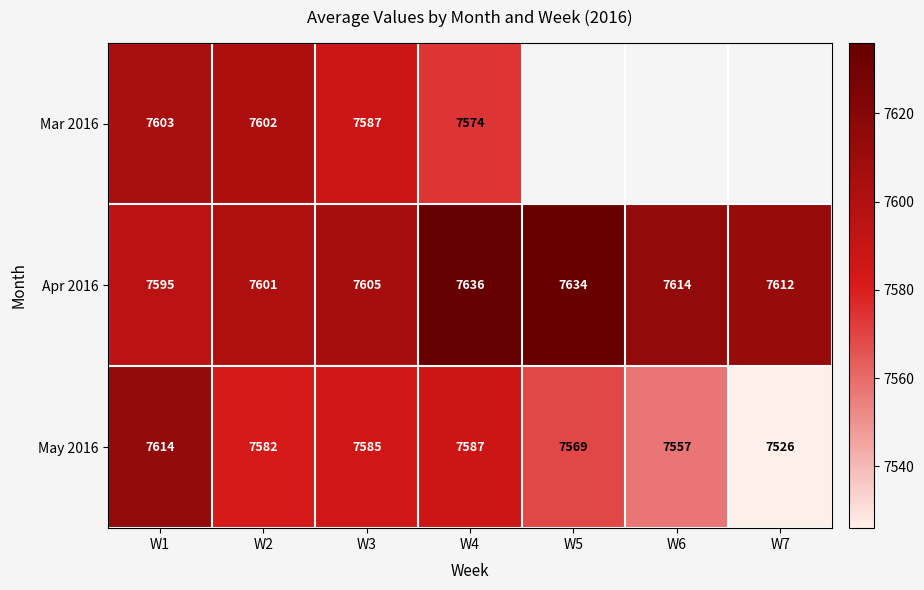

At which label is Apr 2016 closest to 7615?

W6